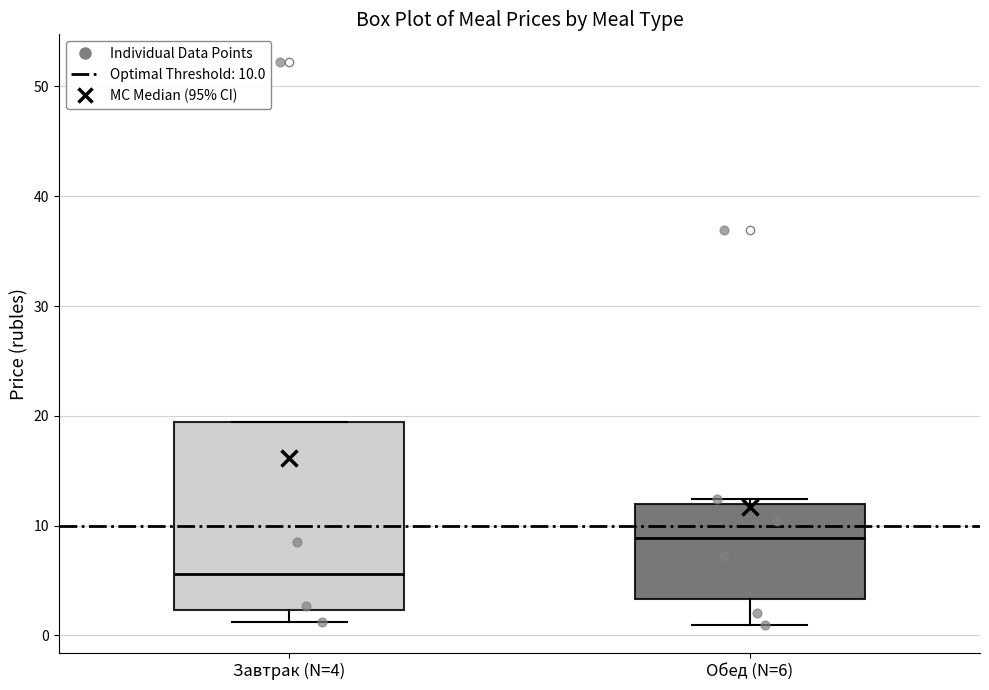

Reading left to right, read every box against the y-axis: the position of its median line, the range the box covers, and the ends of its whiskers. The values are not printed on the chart, so give them approximately, as read against the axis.

Завтрак (N=4): median 6, box 2 to 19, whiskers 1 to 19
Обед (N=6): median 9, box 3 to 12, whiskers 1 to 12 (just above the box's upper edge)